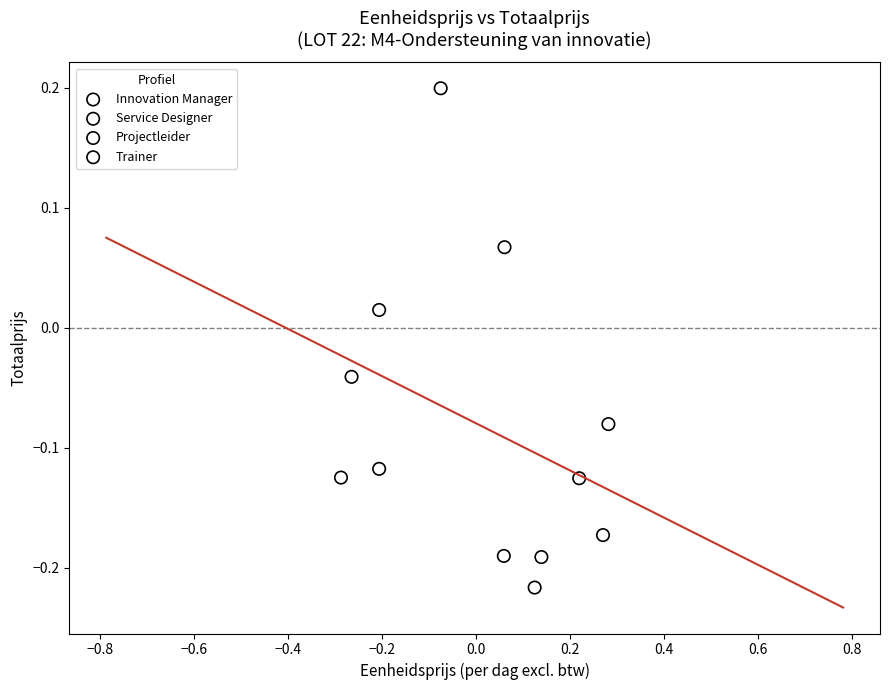

Which series has the widest spread of Y values?

Innovation Manager